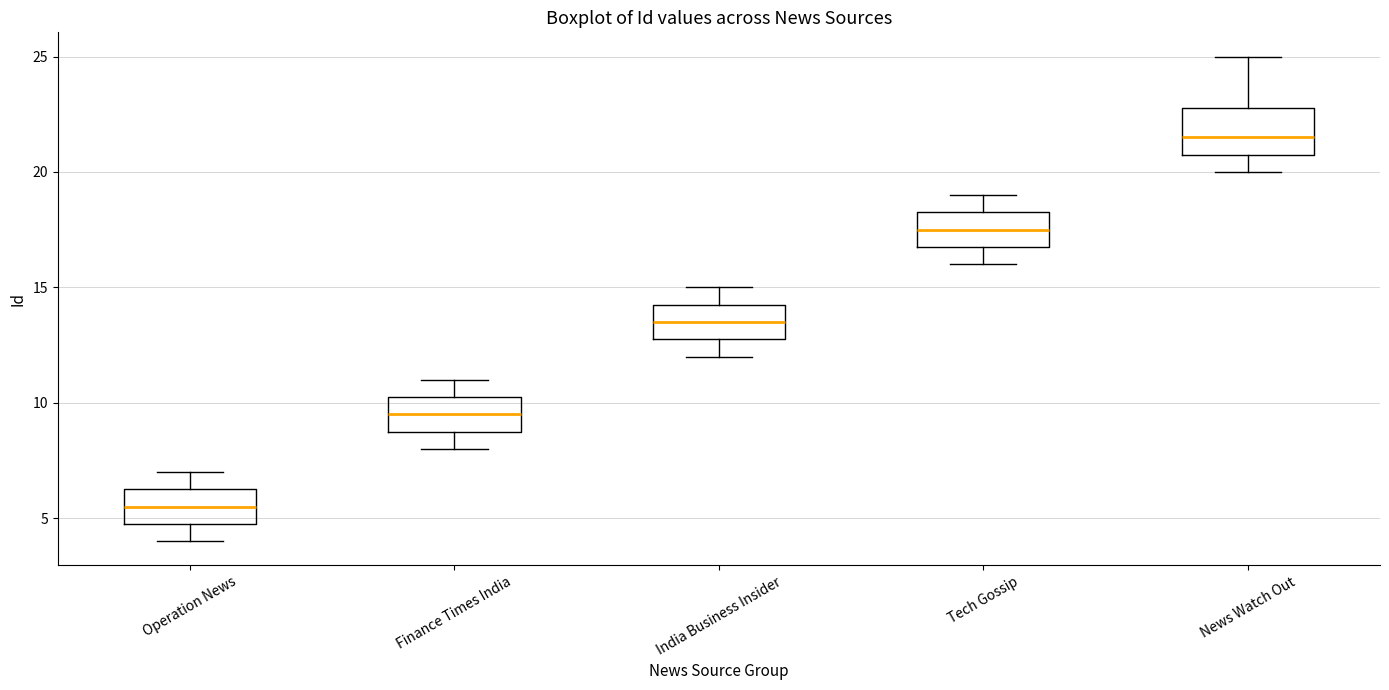

Reading left to right, read every box against the y-axis: the position of its median line, the range the box covers, and the ends of its whiskers. The values are not printed on the chart, so give them approximately, as read against the axis.

Operation News: median 5.5, box 5.0 to 6.5, whiskers 4.0 to 7.0
Finance Times India: median 9.5, box 9.0 to 10.5, whiskers 8.0 to 11.0
India Business Insider: median 13.5, box 13.0 to 14.5, whiskers 12.0 to 15.0
Tech Gossip: median 17.5, box 17.0 to 18.5, whiskers 16.0 to 19.0
News Watch Out: median 21.5, box 21.0 to 23.0, whiskers 20.0 to 25.0